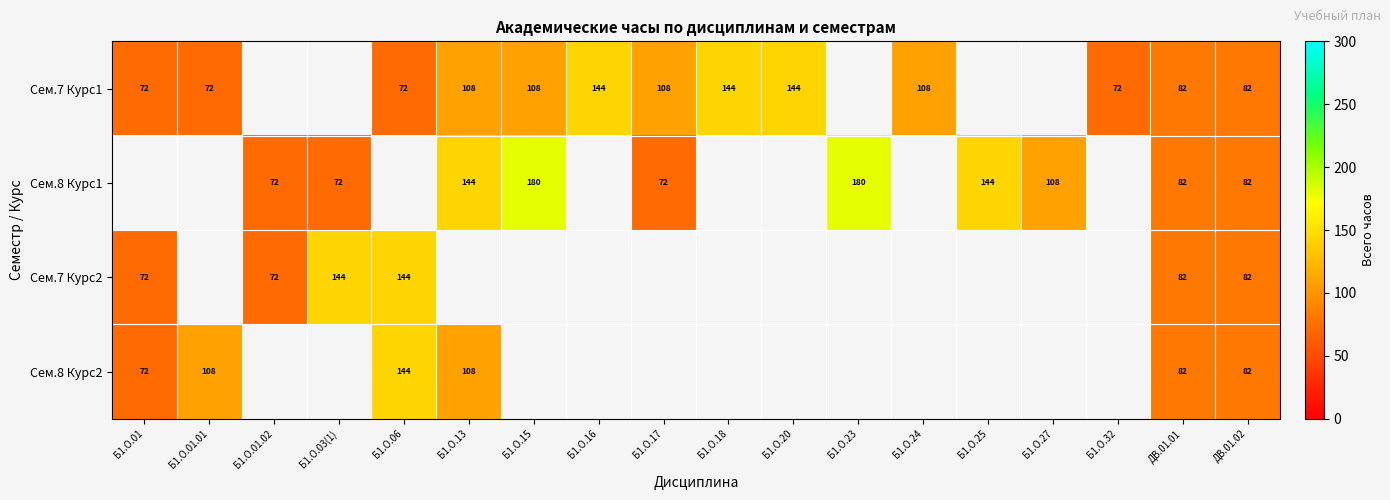

Is the value of Сем.7 Курс1 at Б1.О.01 greater than the value of Сем.8 Курс1 at Б1.О.25?

No